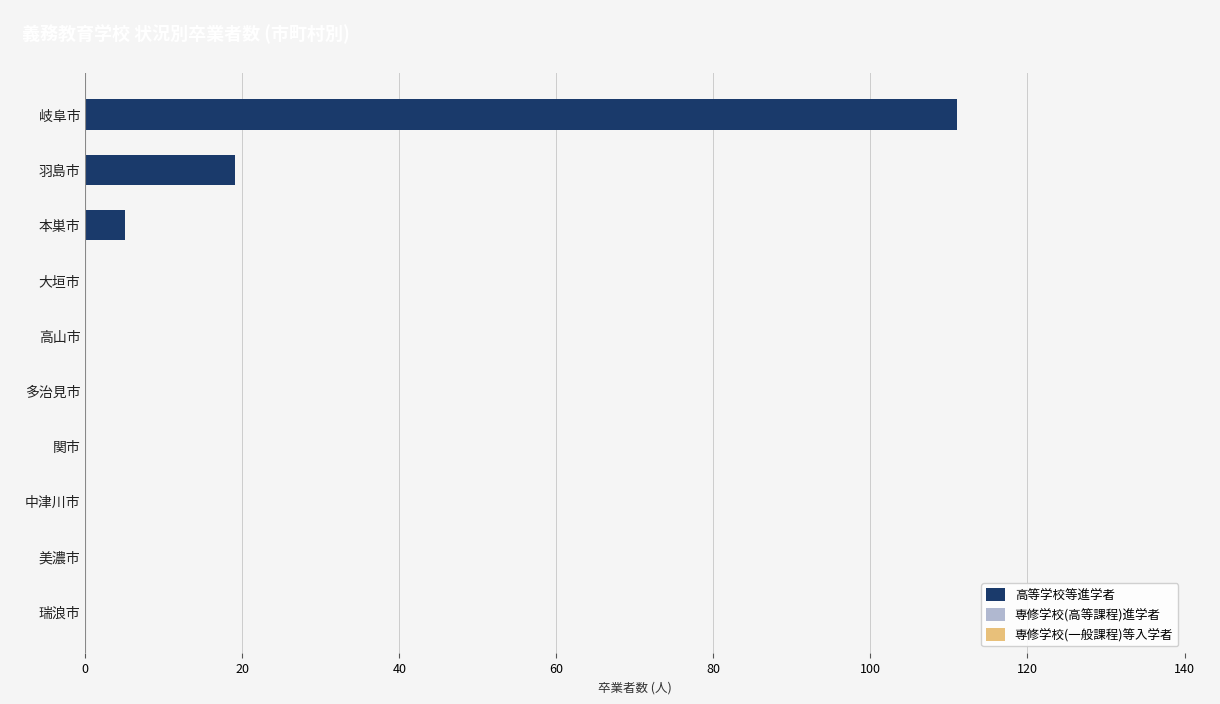

Reading top to bottom, list all the values displayed in this chart.

岐阜市=111	羽島市=19	本巣市=5	大垣市=0	高山市=0	多治見市=0	関市=0	中津川市=0	美濃市=0	瑞浪市=0